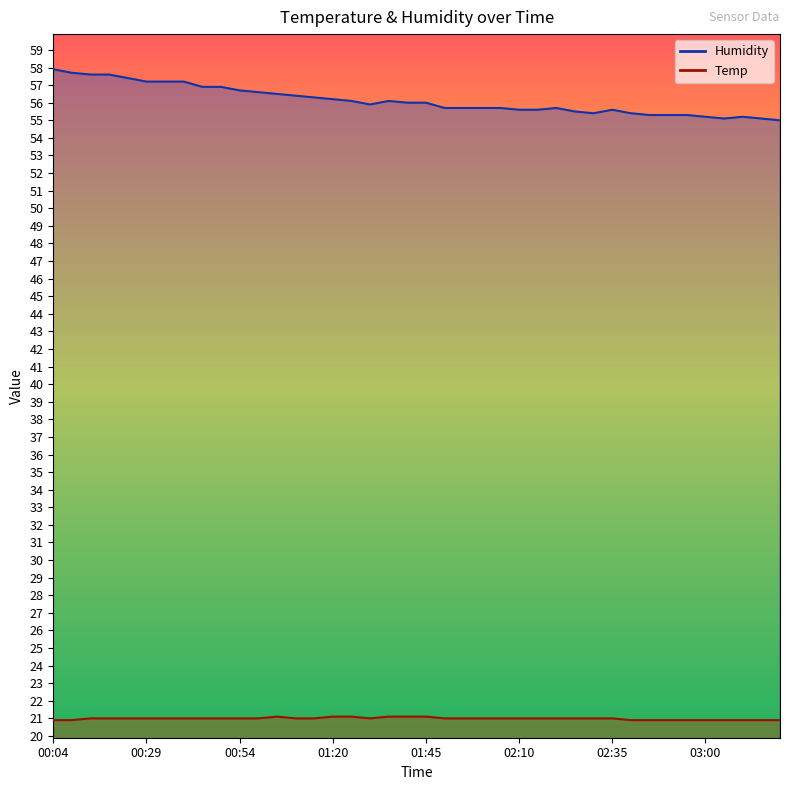

Which series changed the most between 01:35 and 02:20?

Humidity